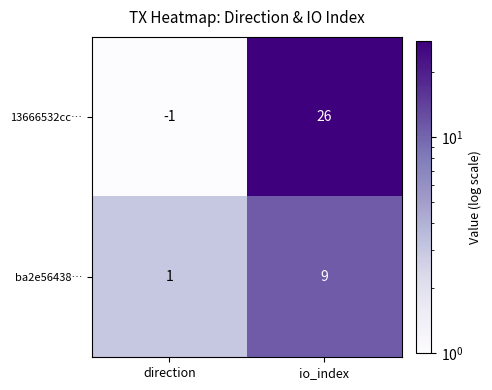

At which category does the chart reach its peak across all series?

io_index